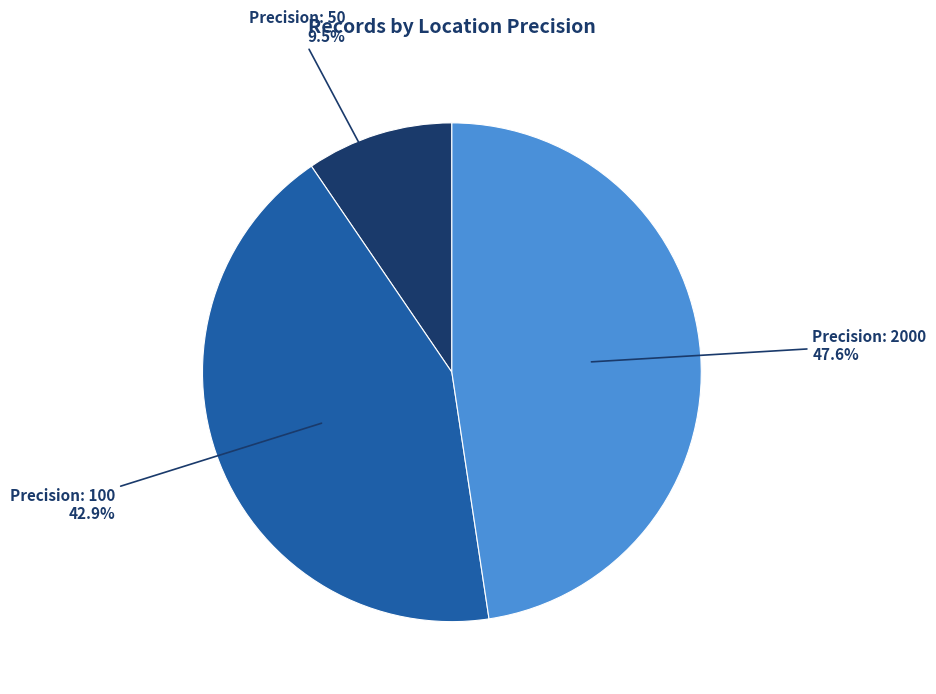

Is there any slice that represents more than half of the pie?

No